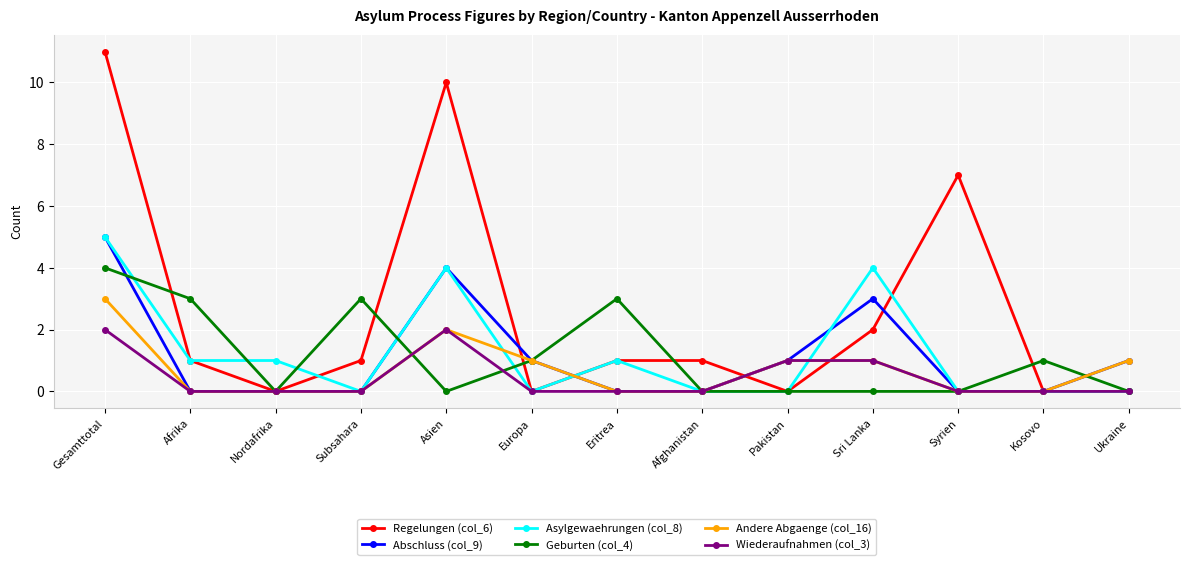

How many distinct data groups are displayed?

6